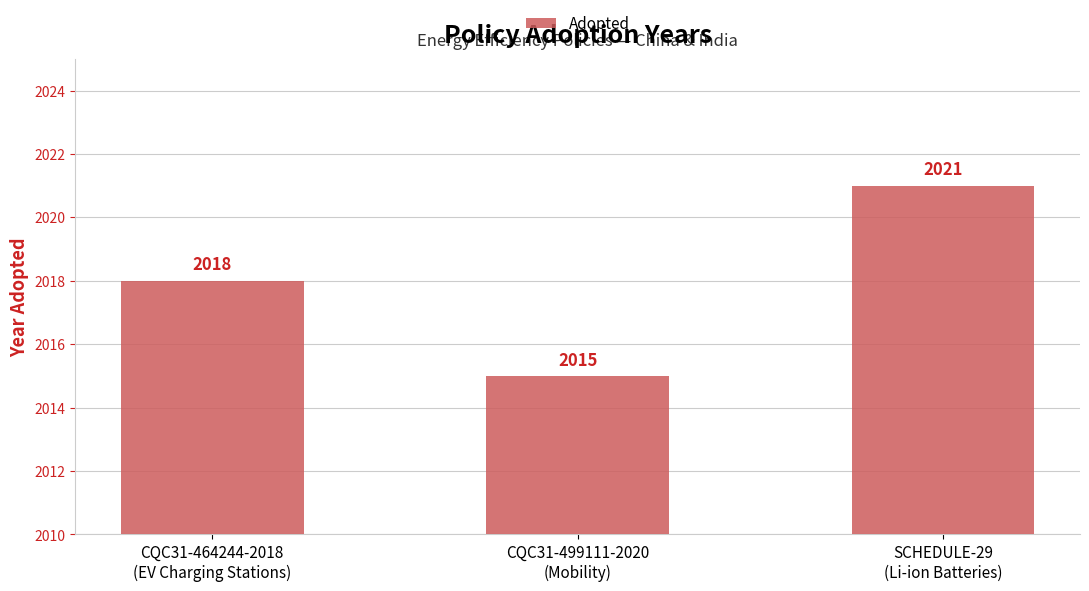

Count the number of categories in the chart.

3